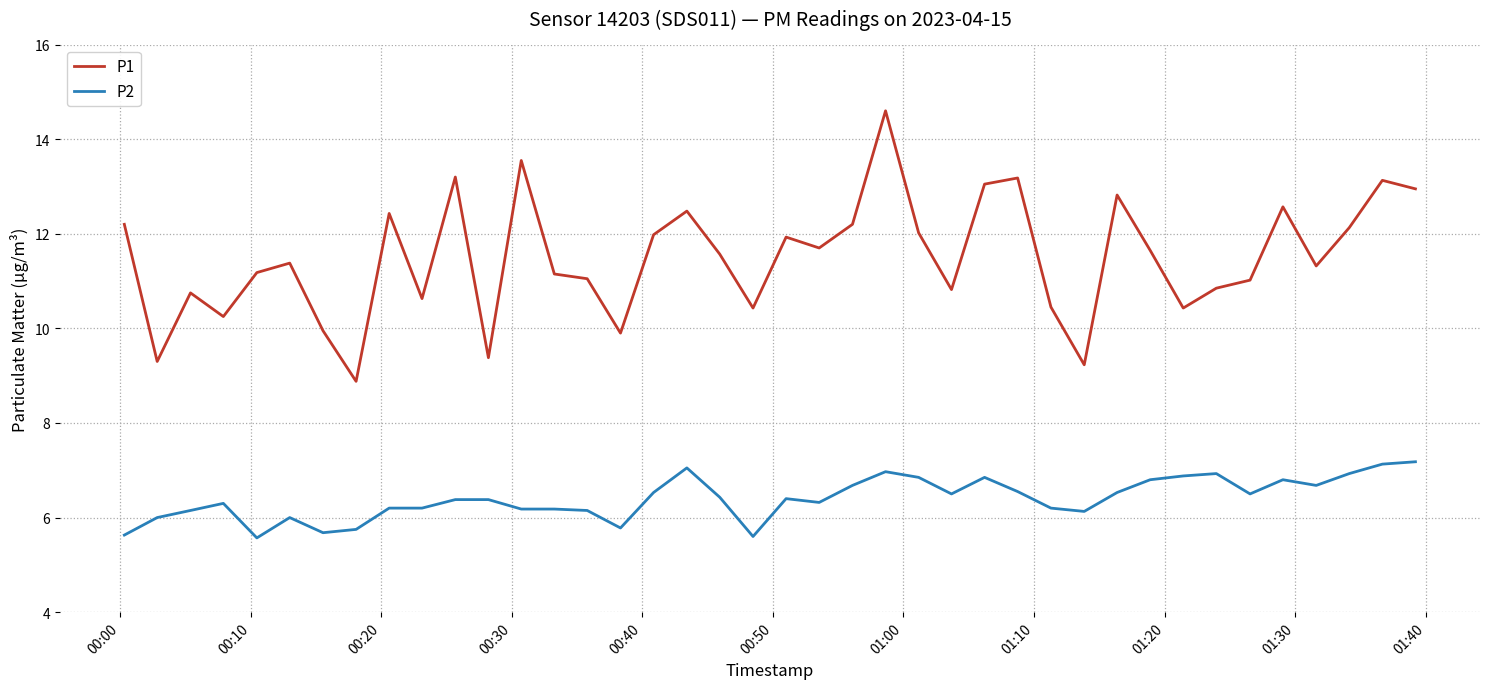

Rank the series by their average value, from lowest to highest.

P2, P1